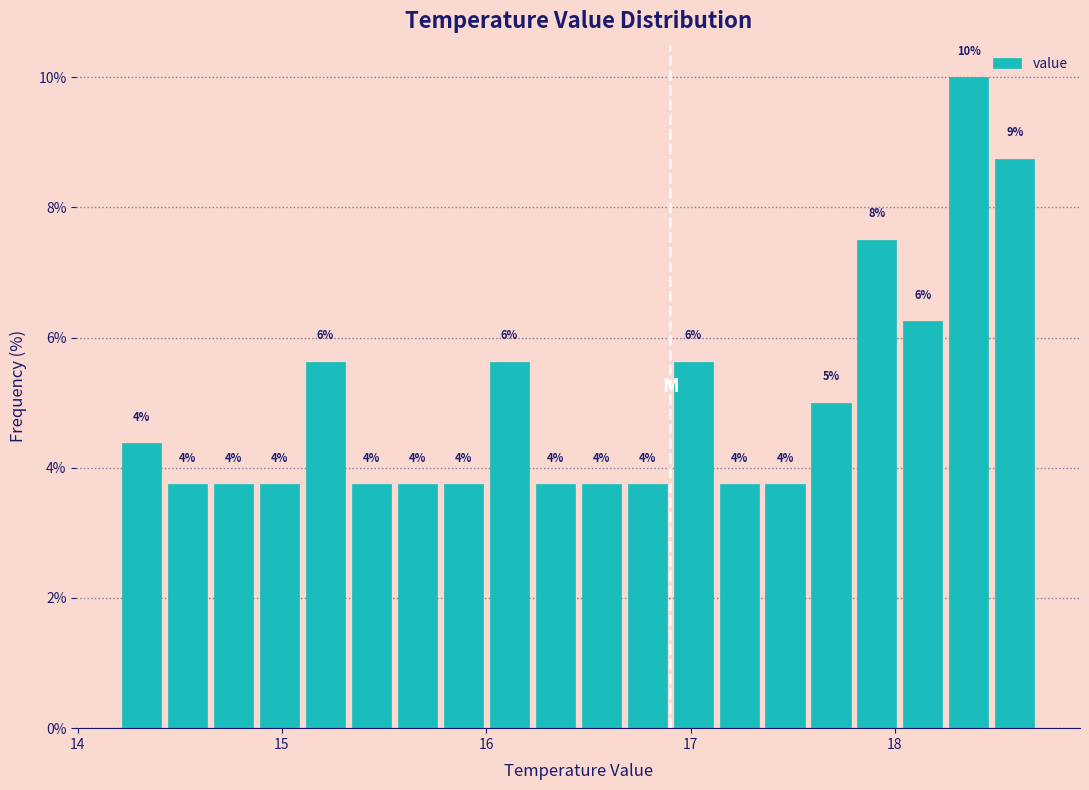

Around what value on the x-axis is the tallest bar? Give the approximate position of its centre, as read against the axis.

18.4